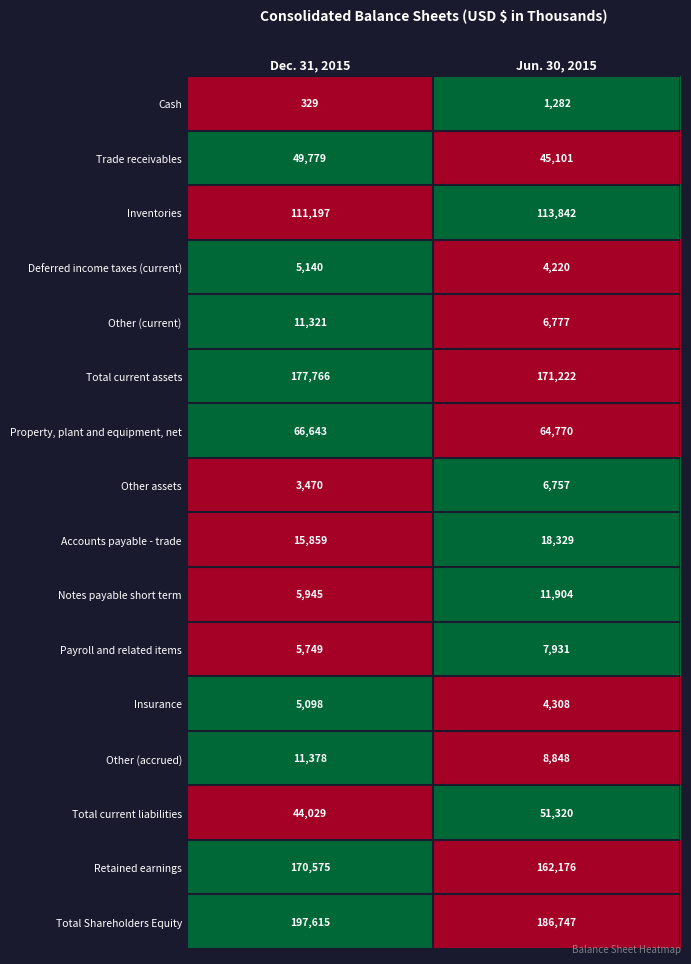

At which label does Total current assets reach its minimum?

Jun. 30, 2015